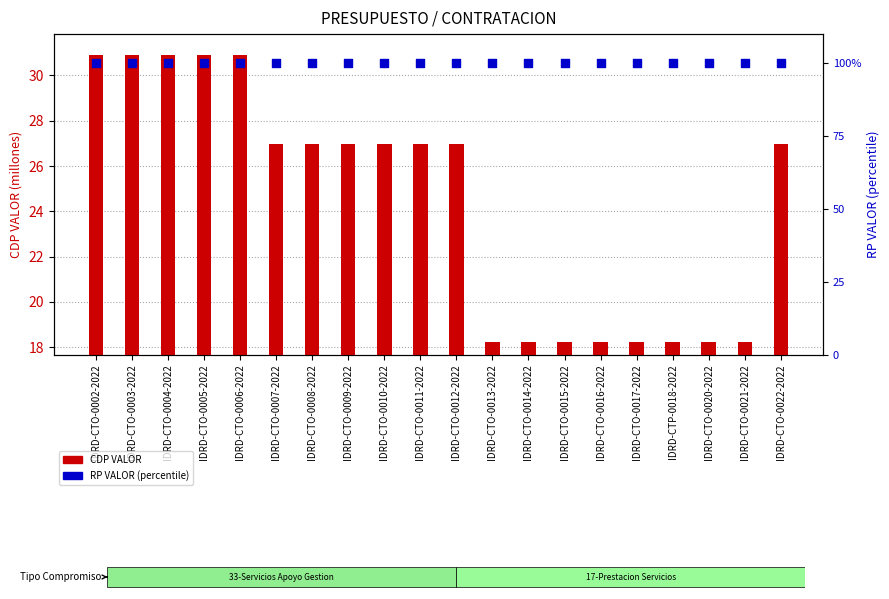

At how many categories does at least one series exceed 29?

20